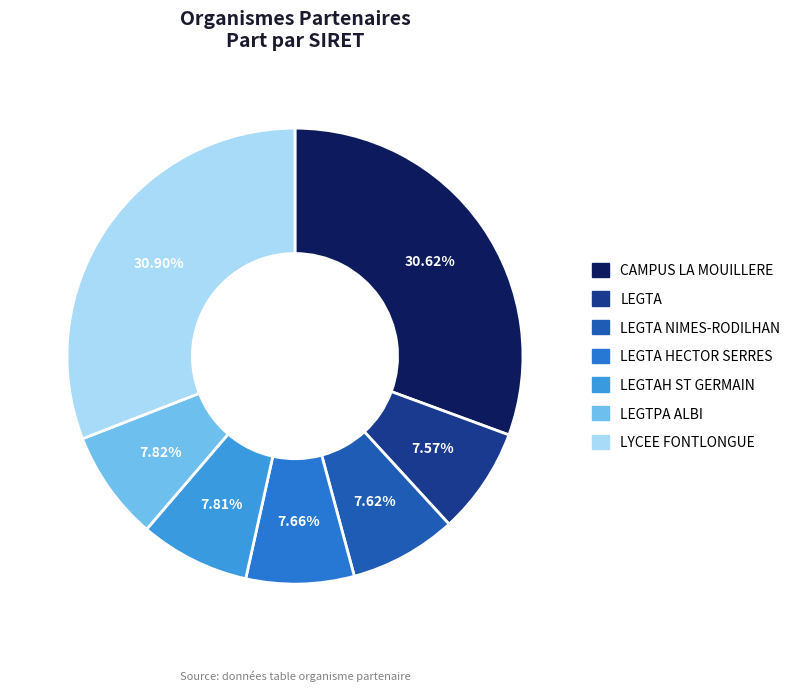

Is there any slice that represents more than half of the pie?

No